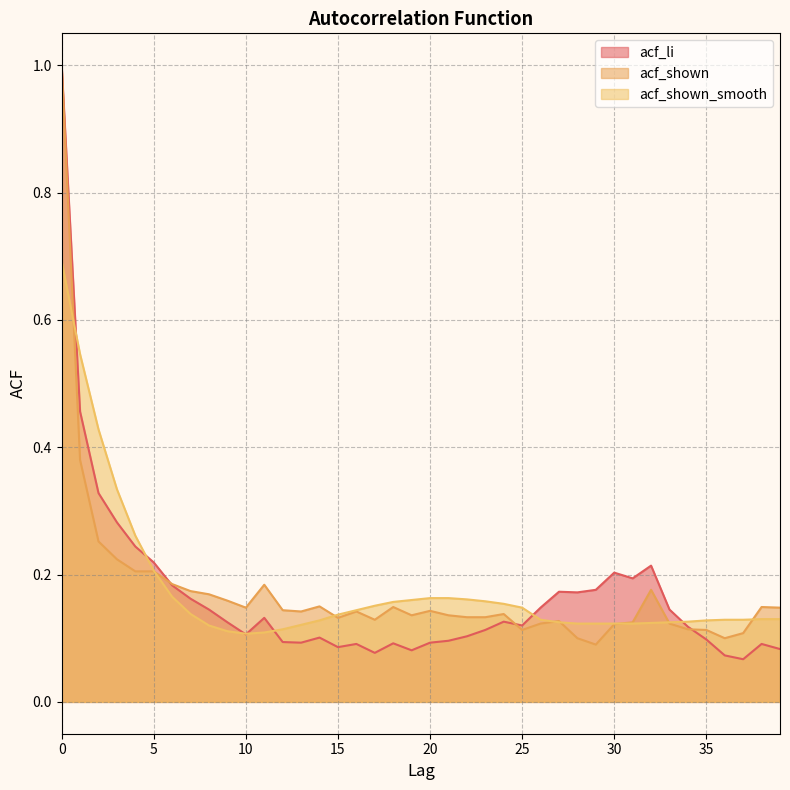

Reading right to left, list all the values displayed in this chart.

acf_li: 0.1	0.1	0.1	0.1	0.1	0.1	0.1	0.2	0.2	0.2	0.2	0.2	0.2	0.1	0.1	0.1	0.1	0.1	0.1	0.1	0.1	0.1	0.1	0.1	0.1	0.1	0.1	0.1	0.1	0.1	0.1	0.1	0.2	0.2	0.2	0.2	0.3	0.3	0.5	1.0
acf_shown: 0.1	0.1	0.1	0.1	0.1	0.1	0.1	0.2	0.1	0.1	0.1	0.1	0.1	0.1	0.1	0.1	0.1	0.1	0.1	0.1	0.1	0.1	0.1	0.1	0.1	0.1	0.1	0.1	0.2	0.1	0.2	0.2	0.2	0.2	0.2	0.2	0.2	0.3	0.4	1.0
acf_shown_smooth: 0.1	0.1	0.1	0.1	0.1	0.1	0.1	0.1	0.1	0.1	0.1	0.1	0.1	0.1	0.1	0.2	0.2	0.2	0.2	0.2	0.2	0.2	0.2	0.1	0.1	0.1	0.1	0.1	0.1	0.1	0.1	0.1	0.1	0.2	0.2	0.3	0.3	0.4	0.5	0.7